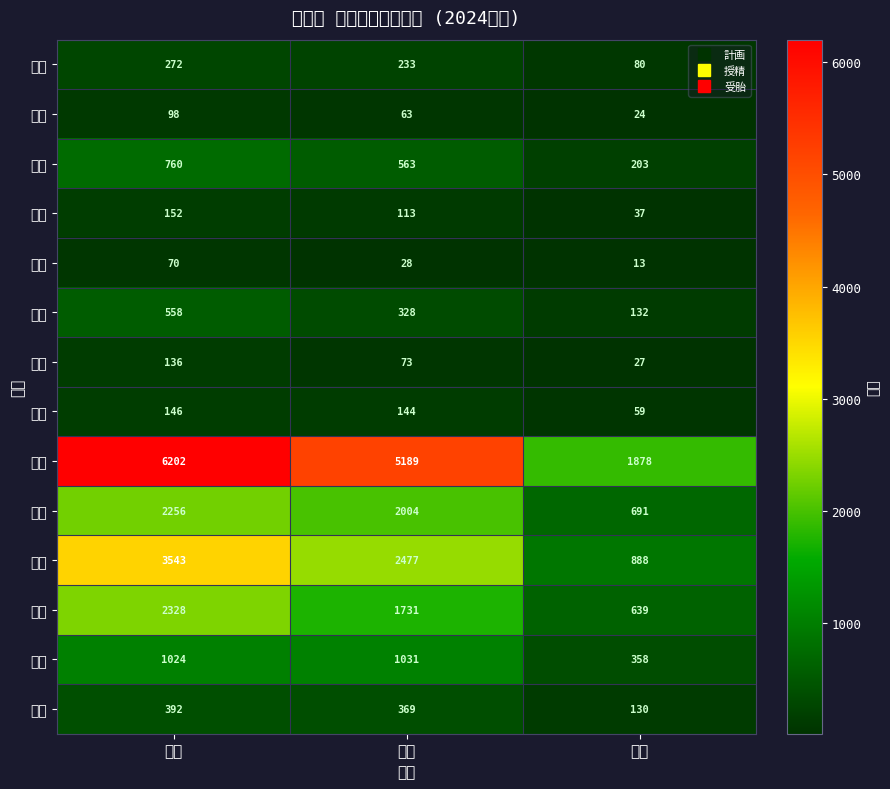

At which category does the chart reach its minimum across all series?

受胎